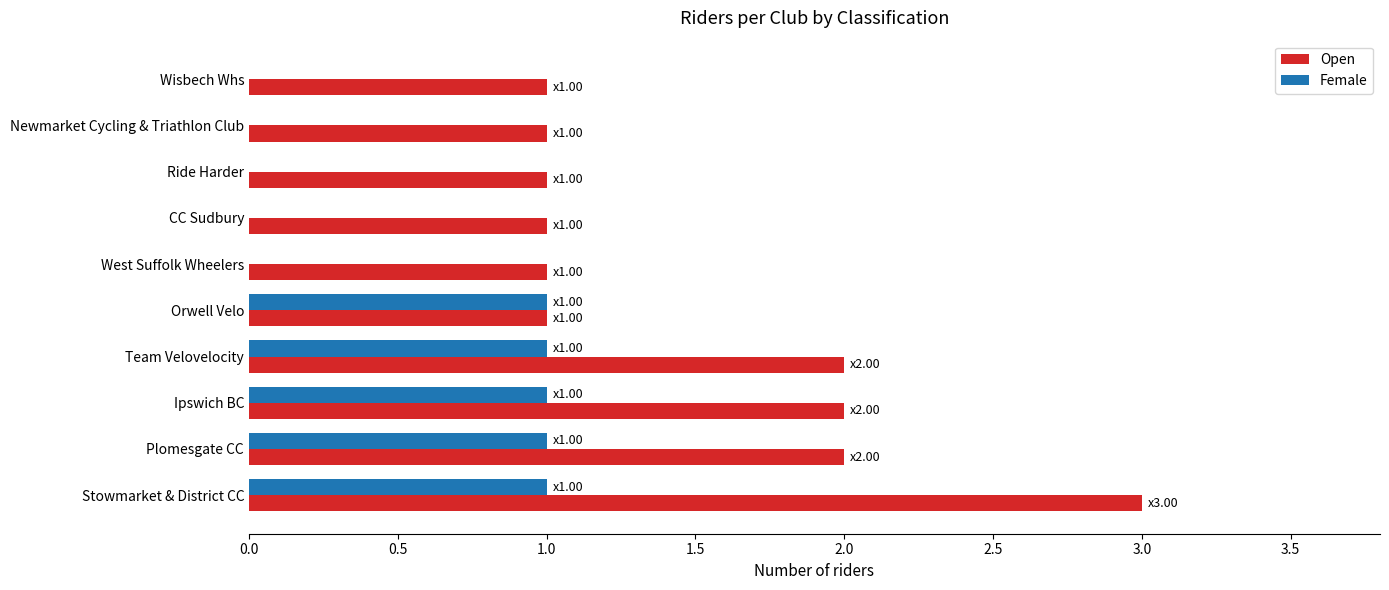

What is the sum of all Open values?

15